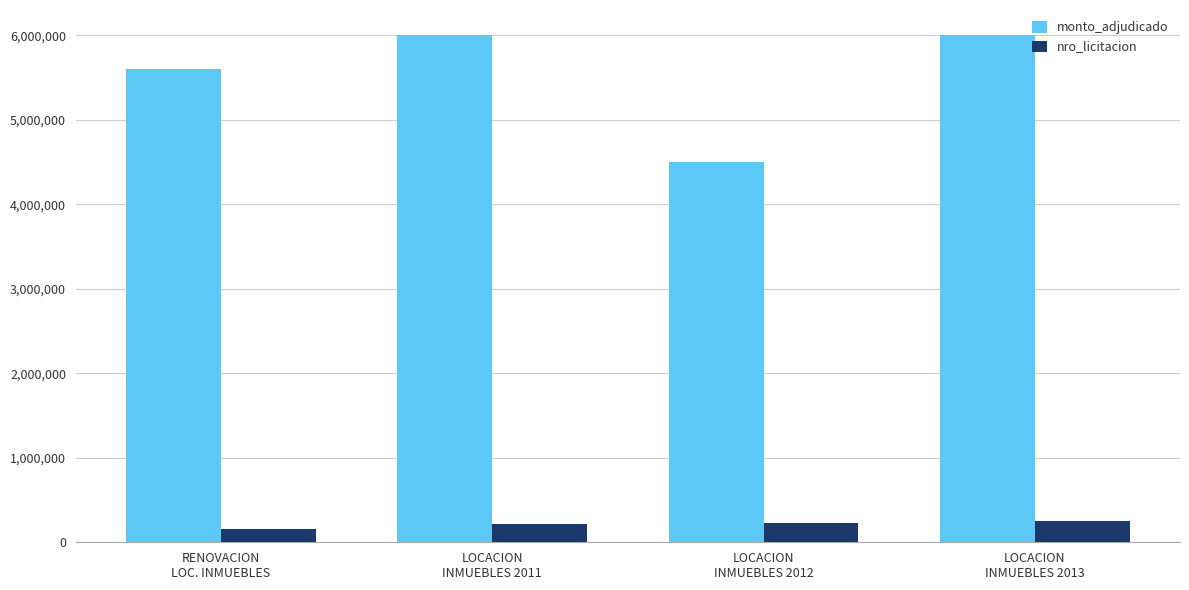

Is it true that monto_adjudicado equals 5600000 at RENOVACION
LOC. INMUEBLES?

True